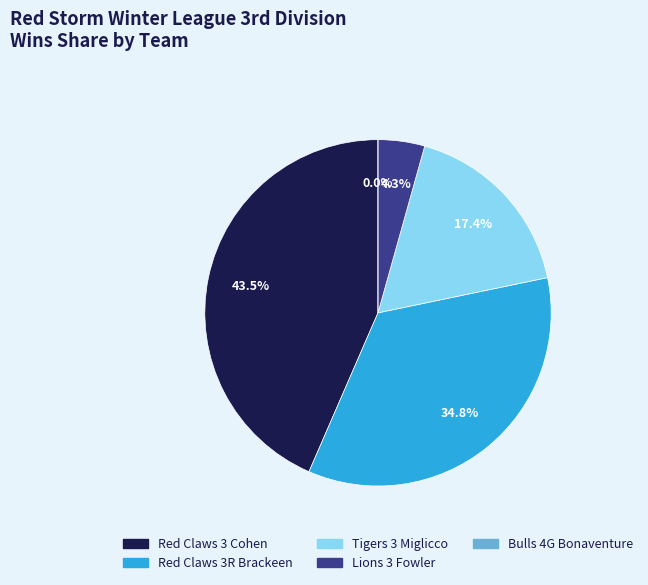

Does any single category account for the majority?

No